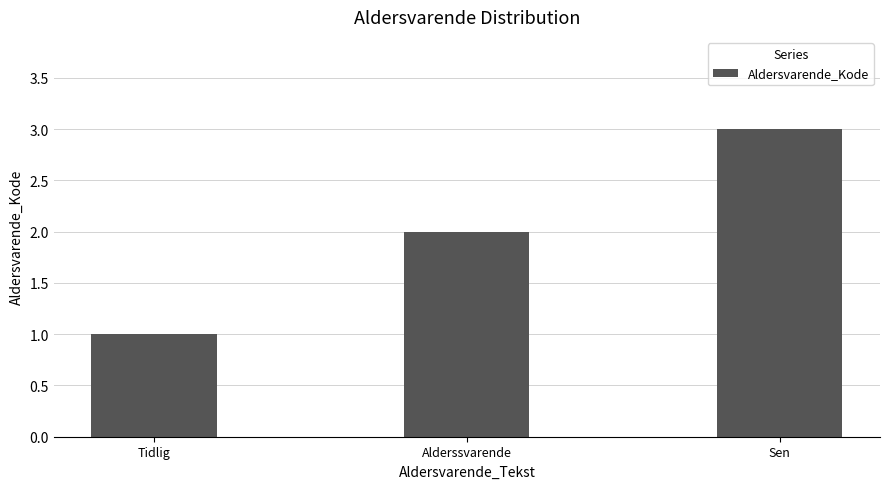

What position from the left is Tidlig?

1